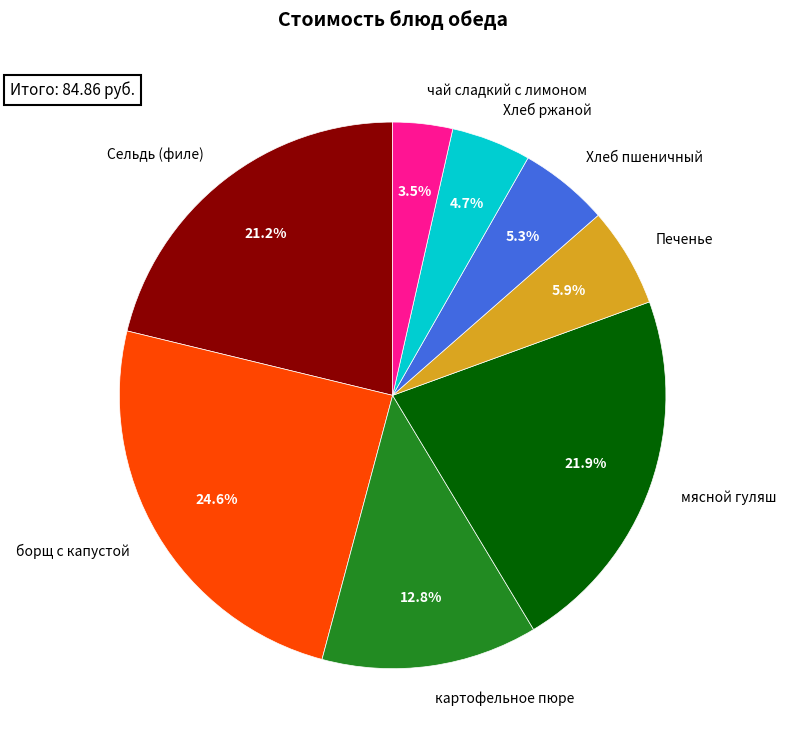

To the nearest percent, what percentage of the pie is картофельное пюре?

13%